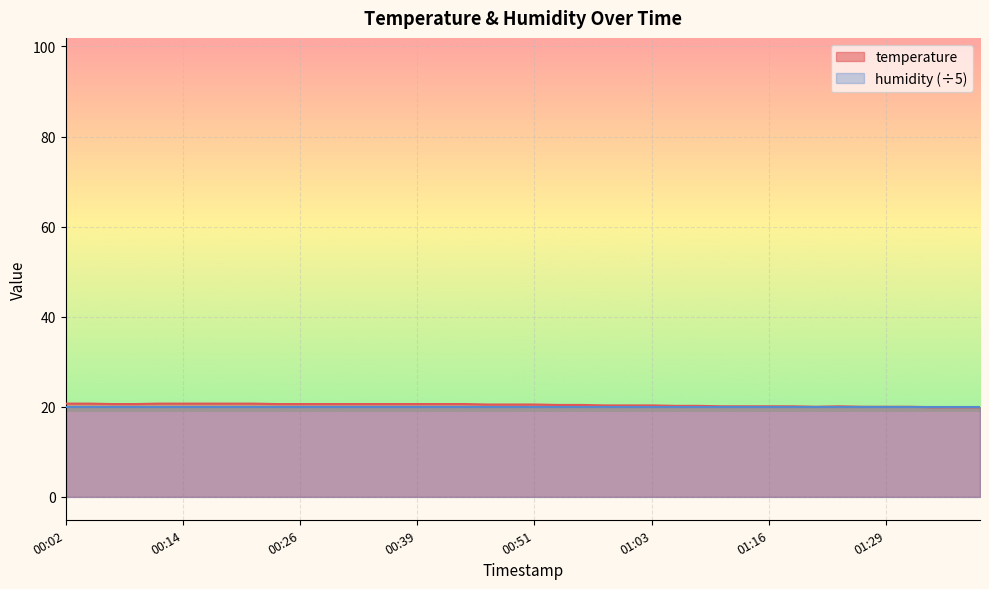

The chart shows a value of 4.4 at 00:41. True or false?

False